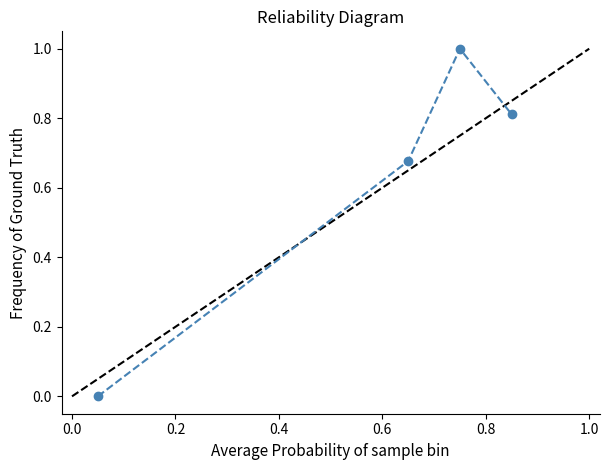

What is the difference between the maximum and minimum values?

1.0